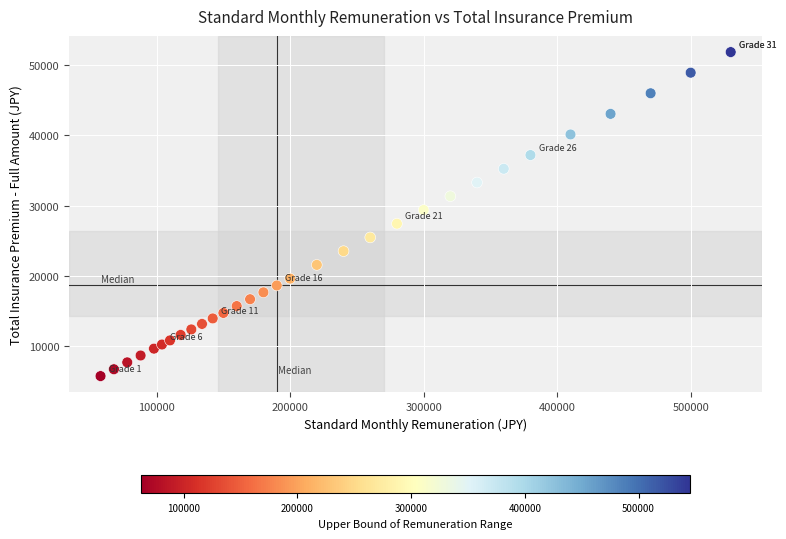

What is the range of X values (max minus min)?

472000.0